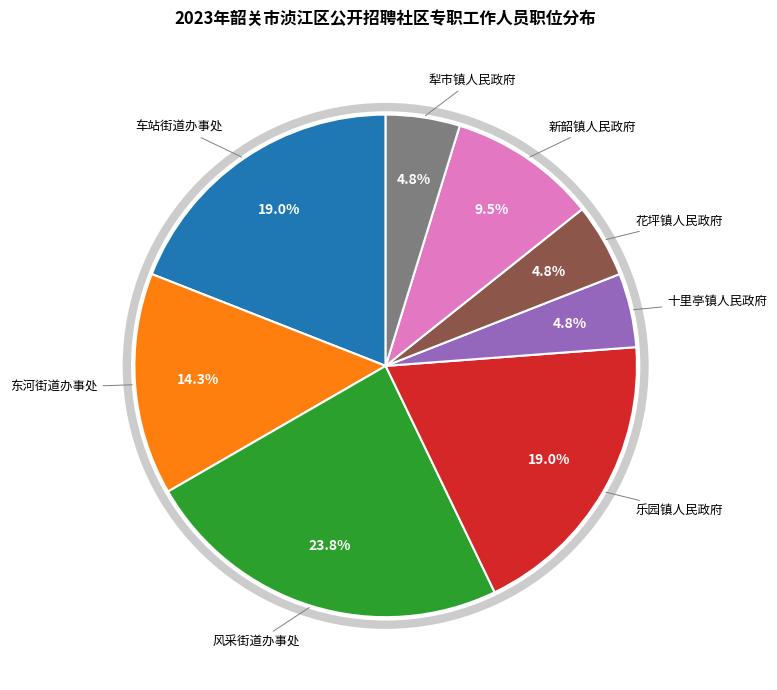

Is there a majority slice in this chart?

No